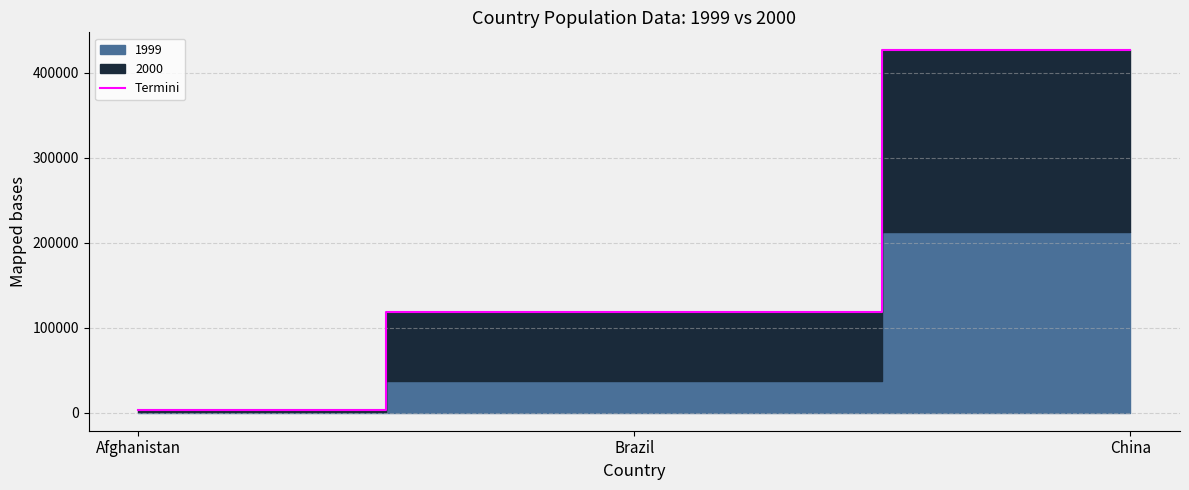

Read the value at Afghanistan.

3411